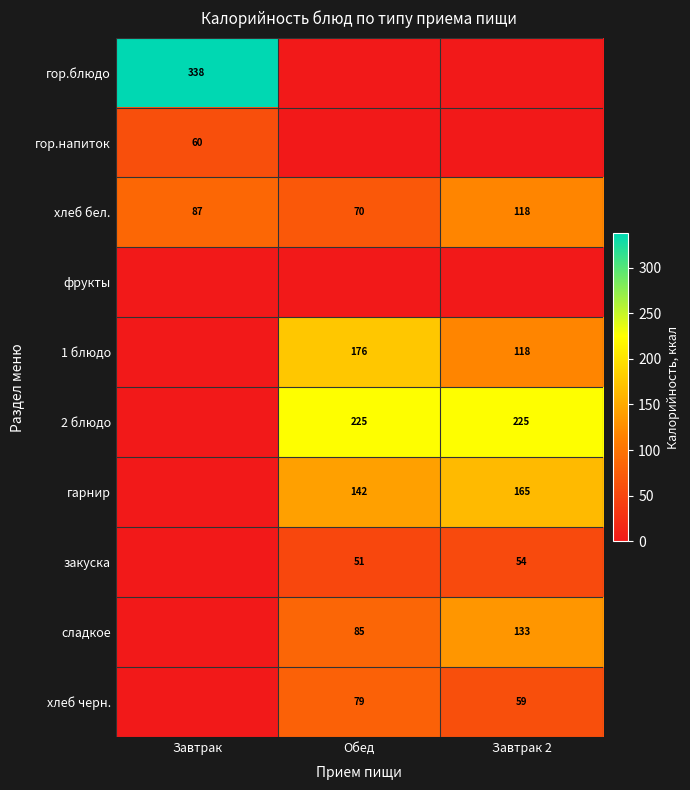

Which label corresponds to the largest value in the chart?

Завтрак